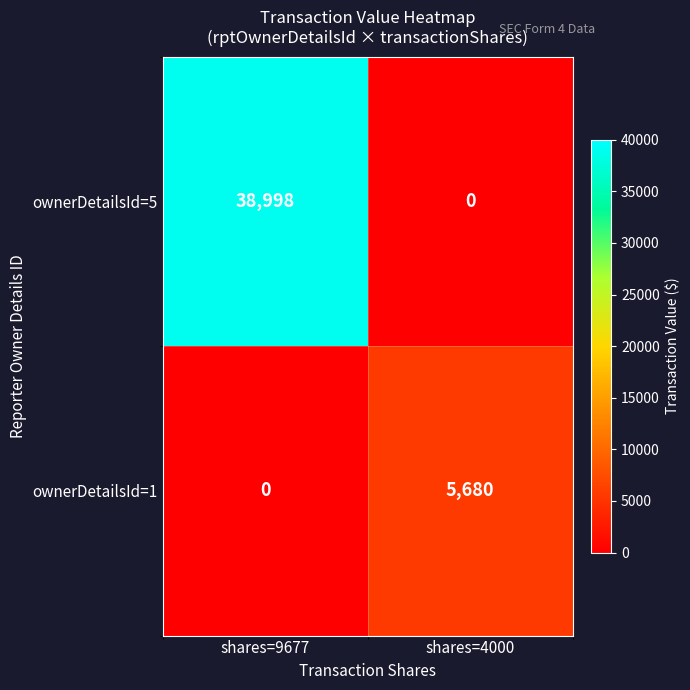

The ownerDetailsId=5 series shows 23857 at shares=4000. True or false?

False